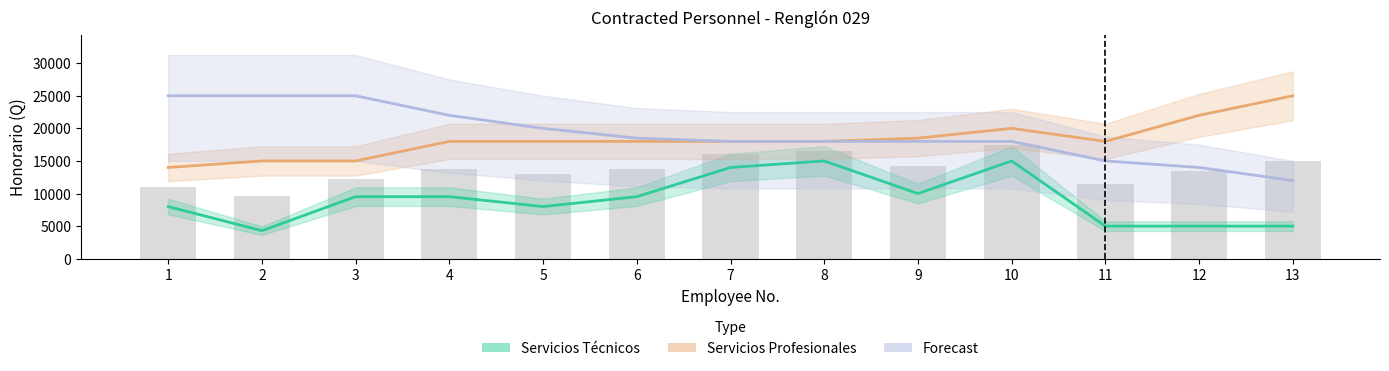

Reading left to right, extract all data points from this chart.

Servicios Técnicos (Estimate): 1=8000.0	2=4299.4	3=9520.0	4=9520.0	5=8000.0	6=9520.0	7=14000.0	8=15000.0	9=10000.0	10=15000.0	11=5000.0	12=5000.0	13=5000.0
Servicios Profesionales (Partial): 1=14000.0	2=15000.0	3=15000.0	4=18000.0	5=18000.0	6=18000.0	7=18000.0	8=18000.0	9=18500.0	10=20000.0	11=18000.0	12=22000.0	13=25000.0
Forecast: 1=25000.0	2=25000.0	3=25000.0	4=22000.0	5=20000.0	6=18500.0	7=18000.0	8=18000.0	9=18000.0	10=18000.0	11=15000.0	12=14000.0	13=12000.0